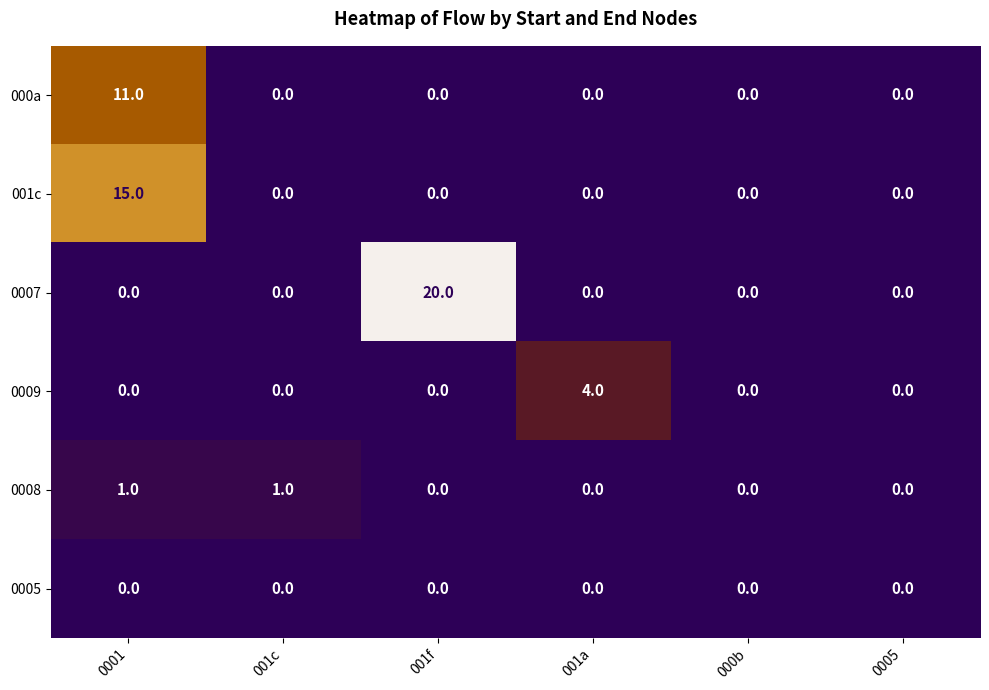

What is the sum of all 001c values?

15